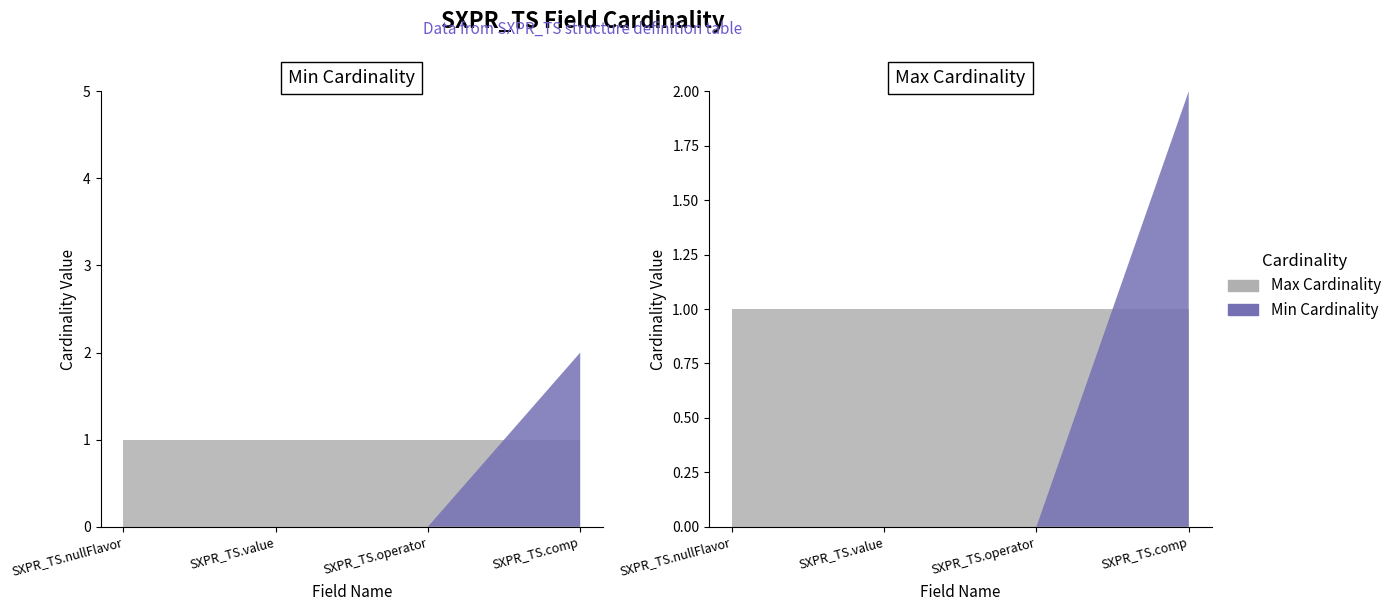

Reading left to right, list all the values displayed in this chart.

Min Cardinality: 0	0	0	2
Max Cardinality: 1	1	1	1